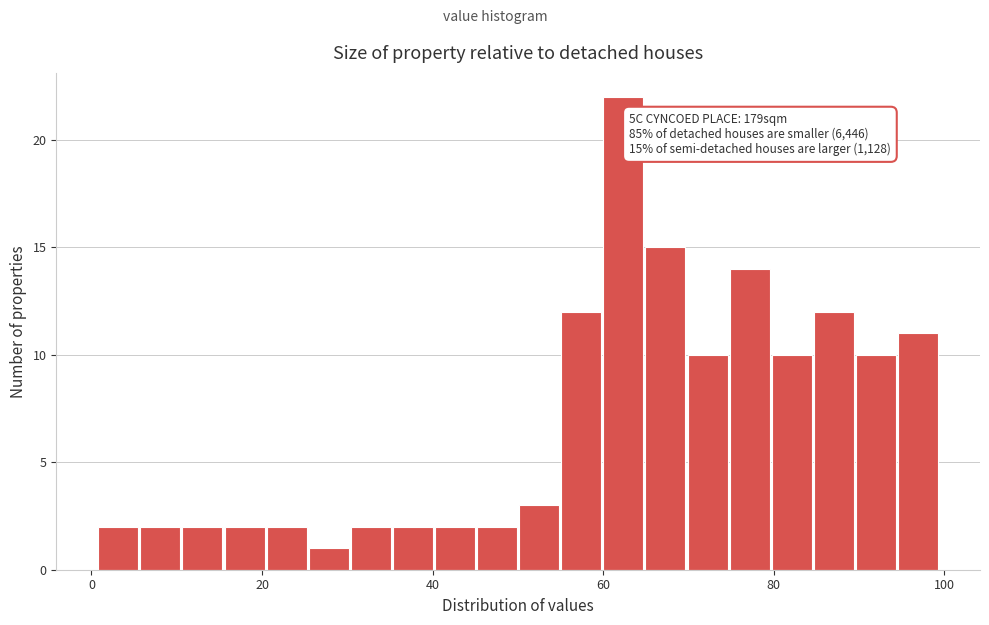

Around what value on the x-axis is the tallest bar? Give the approximate position of its centre, as read against the axis.

62